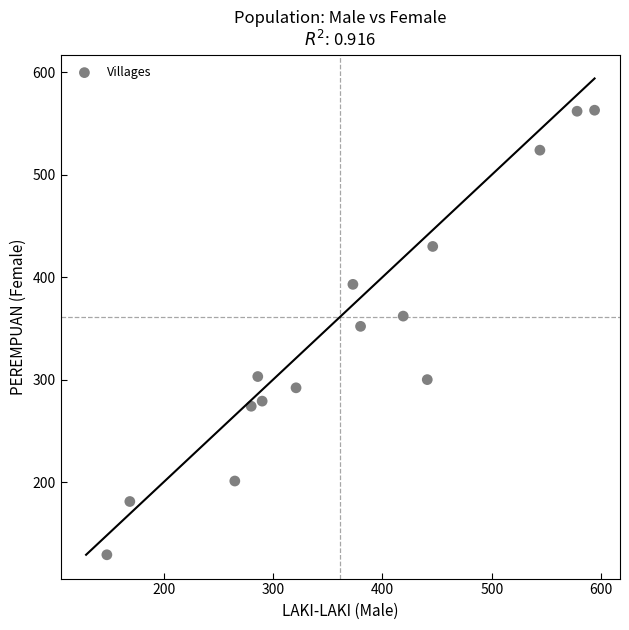

What Y value in the scatter plot is closest to 346?

352